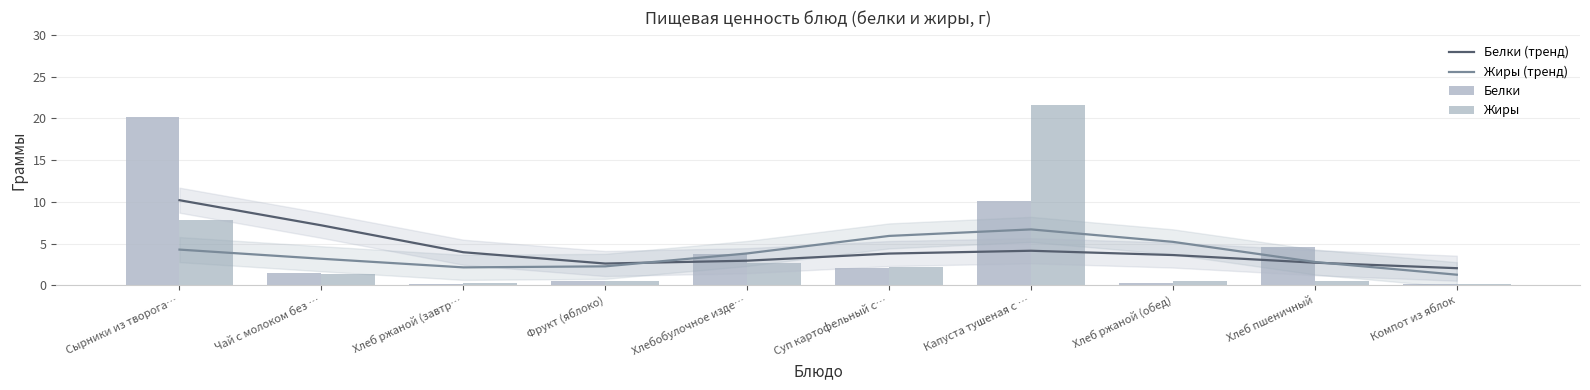

What is the label of the 3rd bar from the right?

Хлеб ржаной (обед)